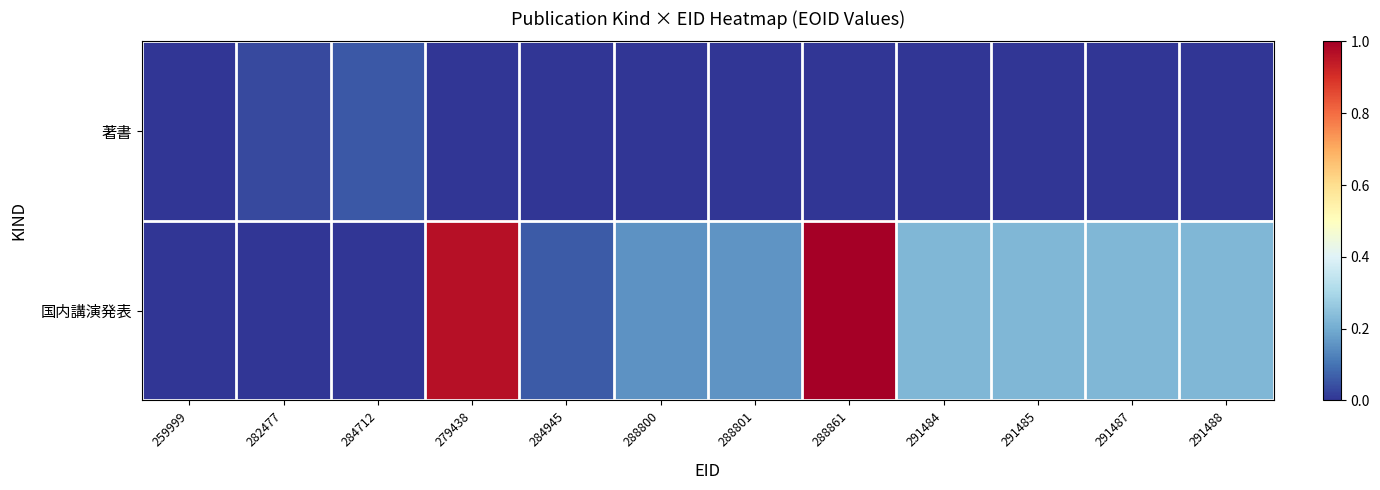

What is the total value across all series at 291488?

0.2